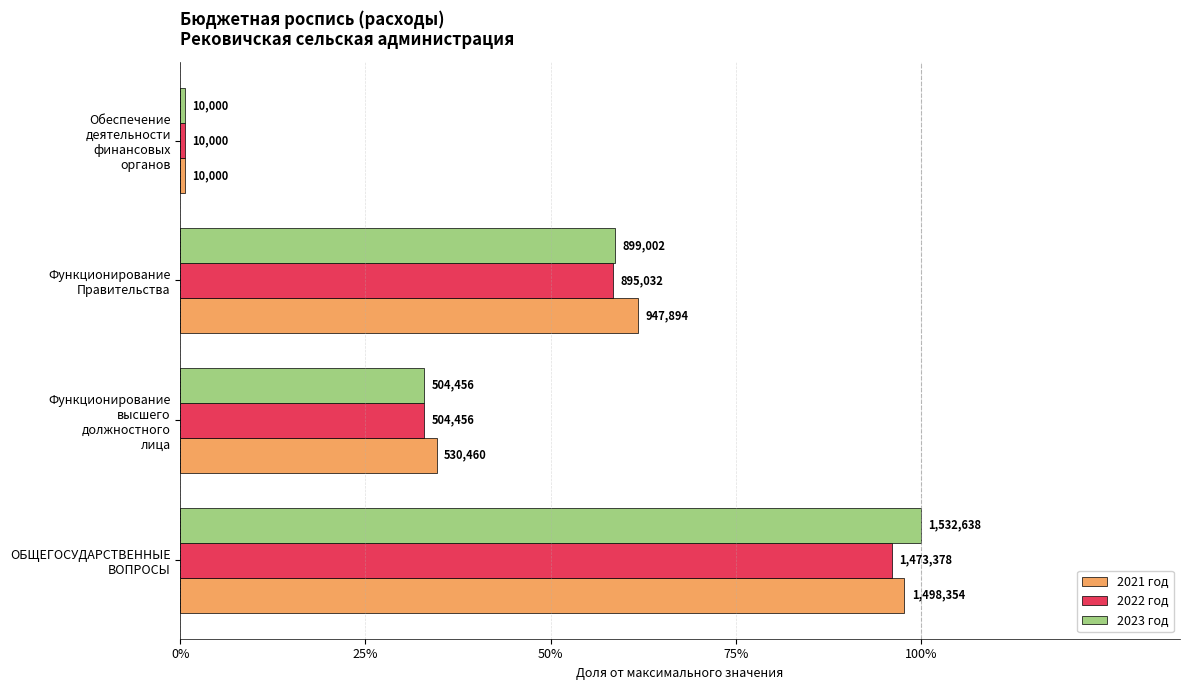

What are all the series names shown in the legend?

2021 год, 2022 год, 2023 год